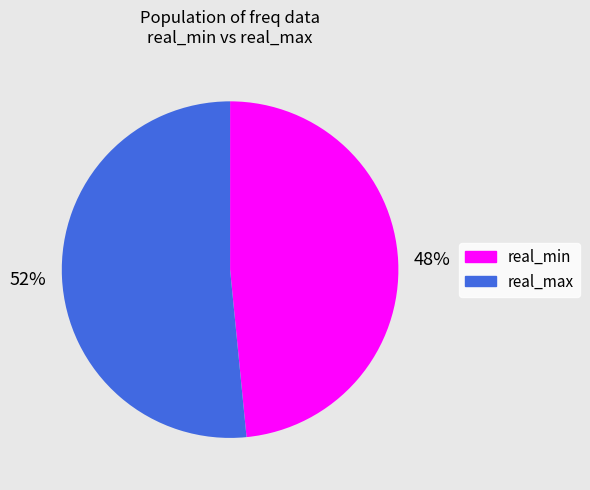

Do real_max and real_min together represent more than half of the pie?

Yes